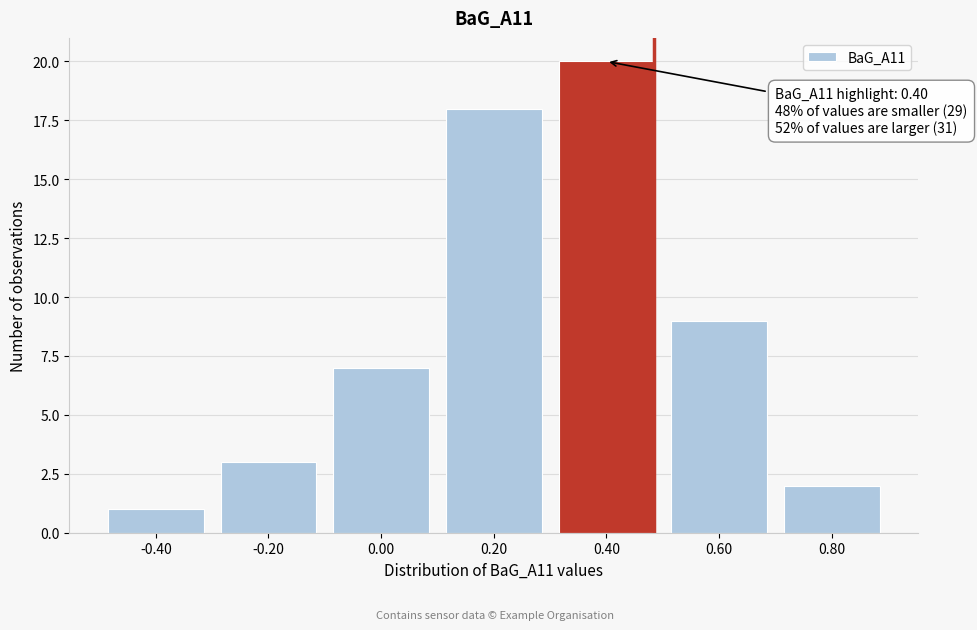

Reading left to right, list all the values displayed in this chart.

1	3	7	18	20	9	2